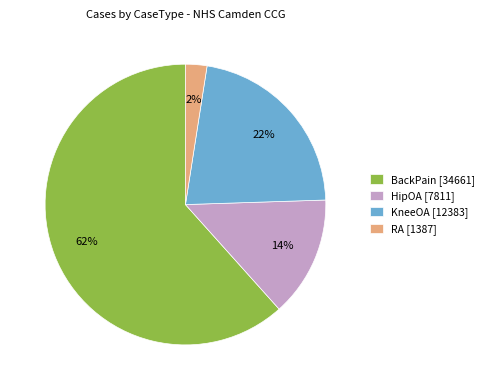

What is the majority slice?

BackPain